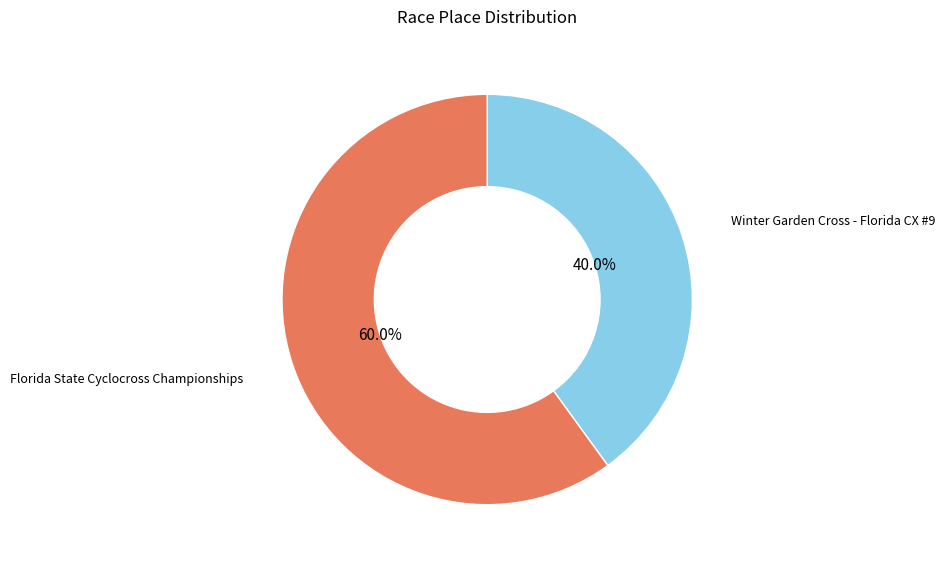

What is the largest slice in the pie chart?

Florida State Cyclocross Championships